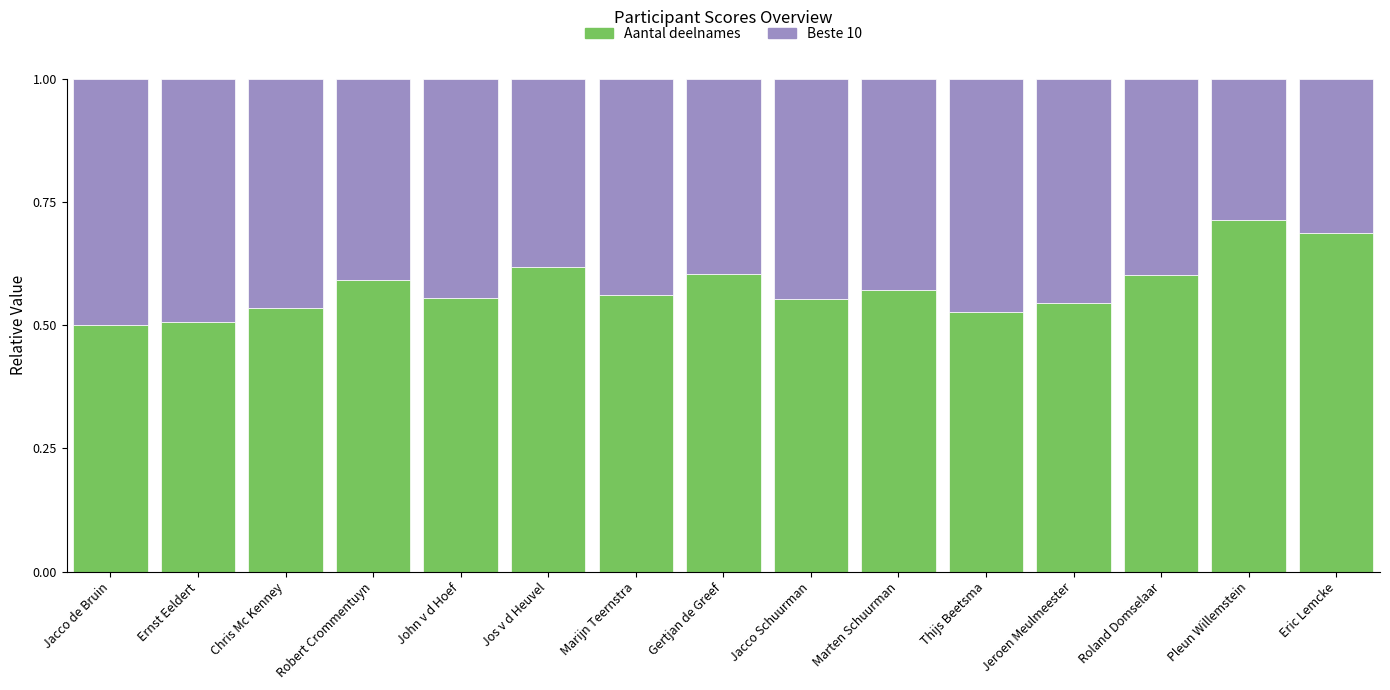

What is the total value across all series at Jos v d Heuvel?

1.0